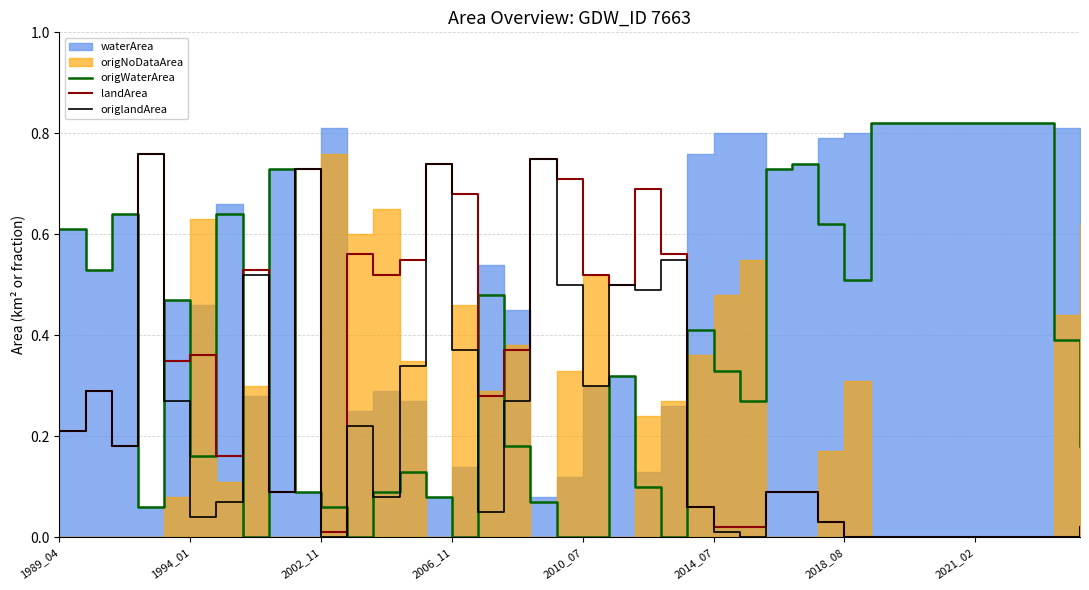

True or false: origlandArea and landArea cross at least once.

False